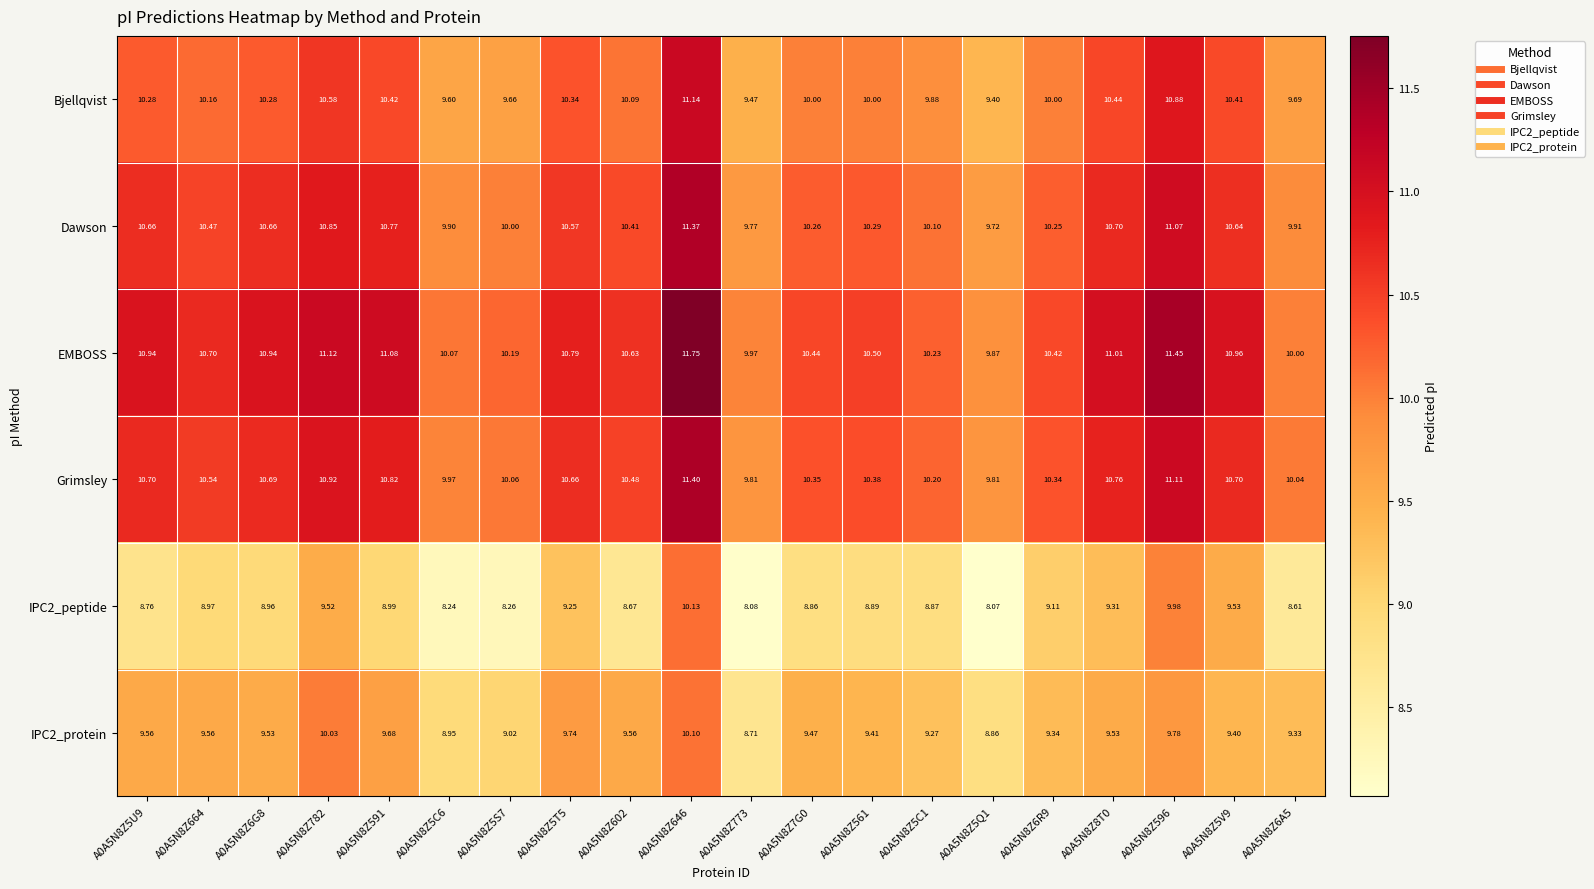

What is the minimum value shown in the chart?

8.1